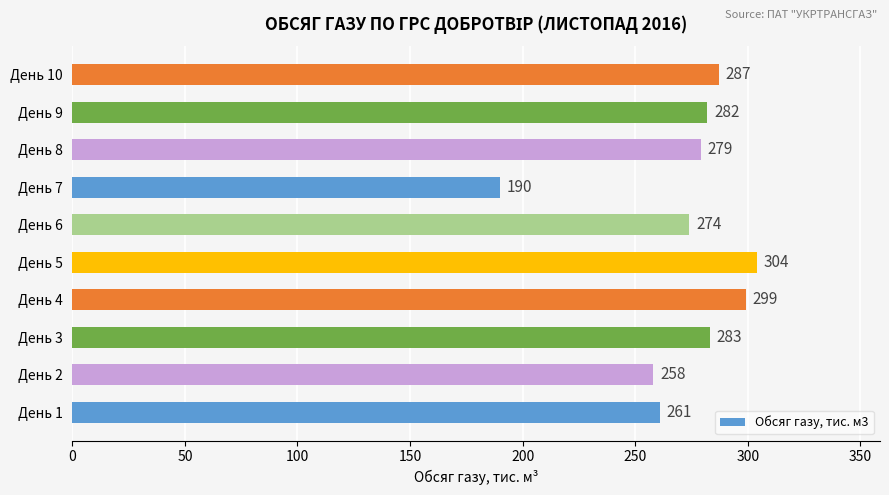

Which label corresponds to the smallest value in the chart?

День 7